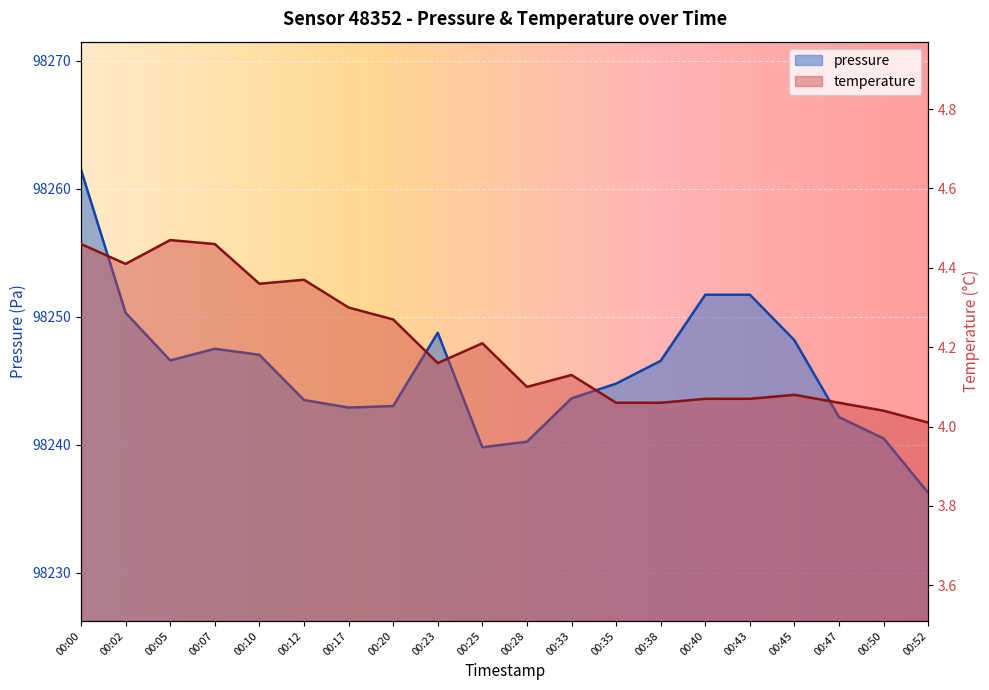

What is the average value of the temperature series?

4.2